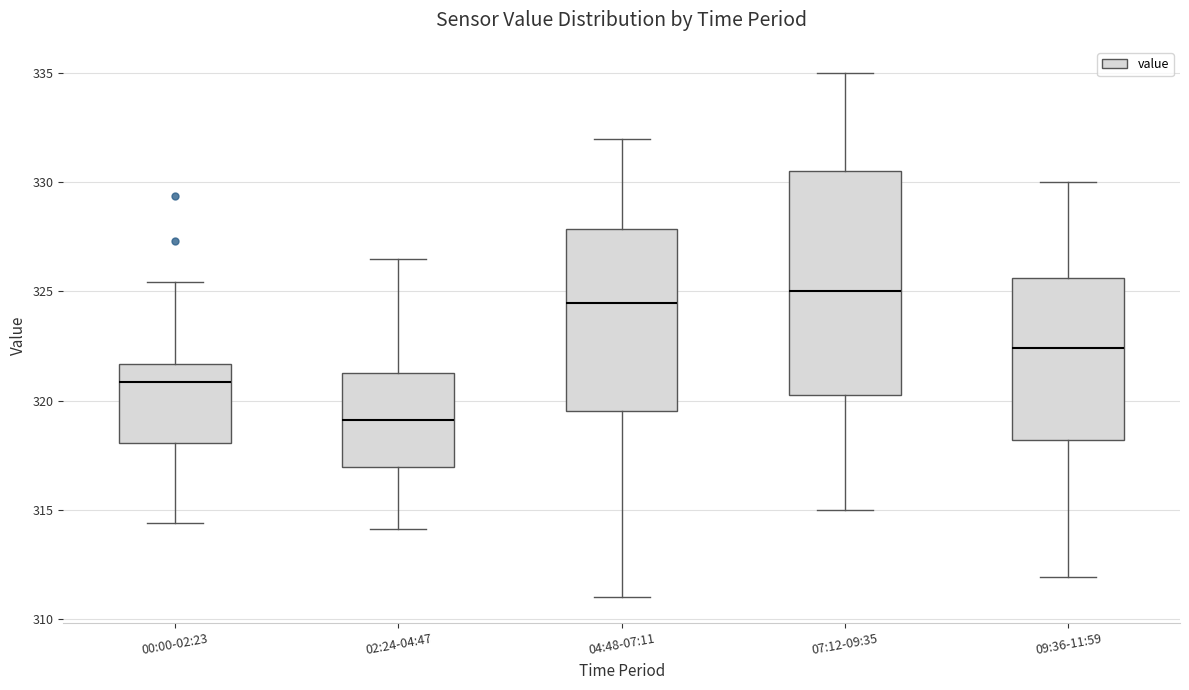

Reading left to right, transcribe this box plot: for each box, give where its median line is, the range the box spans, and where its two whiskers end, as read against the y-axis. The values are not printed on the chart, so give them approximately, as read against the axis.

00:00-02:23: median 321.0, box 318.0 to 321.5, whiskers 314.5 to 325.5
02:24-04:47: median 319.0, box 317.0 to 321.5, whiskers 314.0 to 326.5
04:48-07:11: median 324.5, box 319.5 to 328.0, whiskers 311.0 to 332.0
07:12-09:35: median 325.0, box 320.5 to 330.5, whiskers 315.0 to 335.0
09:36-11:59: median 322.5, box 318.0 to 325.5, whiskers 312.0 to 330.0